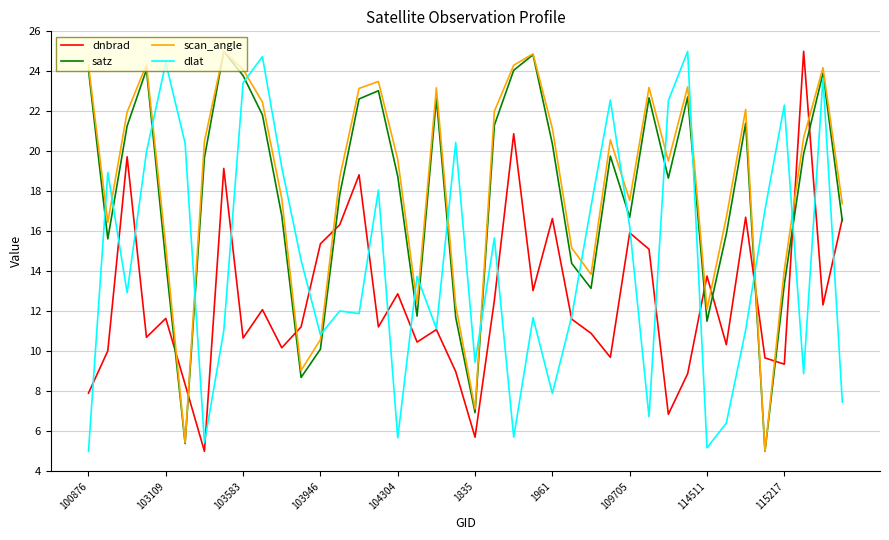

What is the greatest value displayed?

25.0